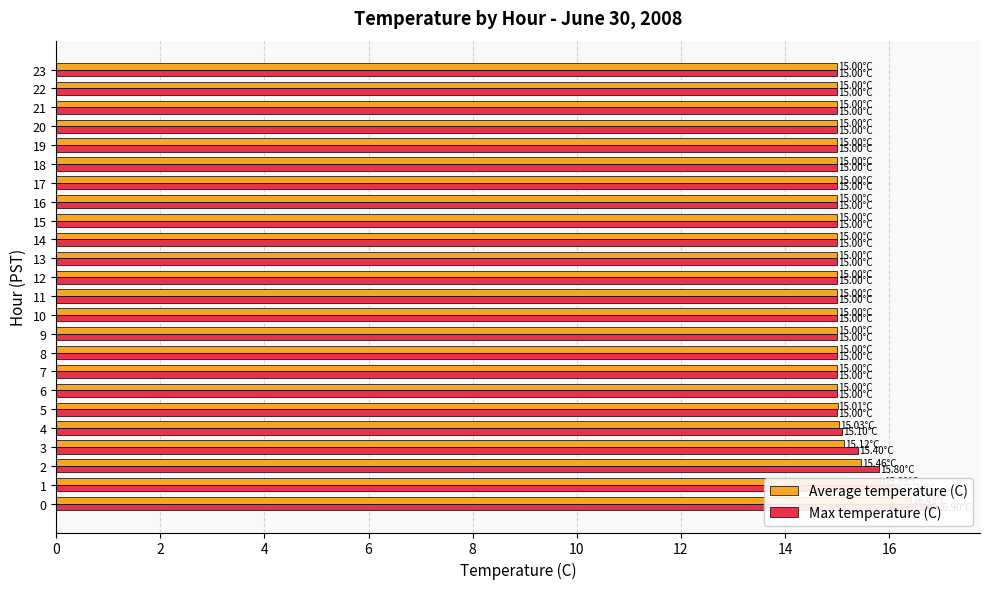

List the series in order of their overall mean, highest first.

Max temperature (C), Average temperature (C)